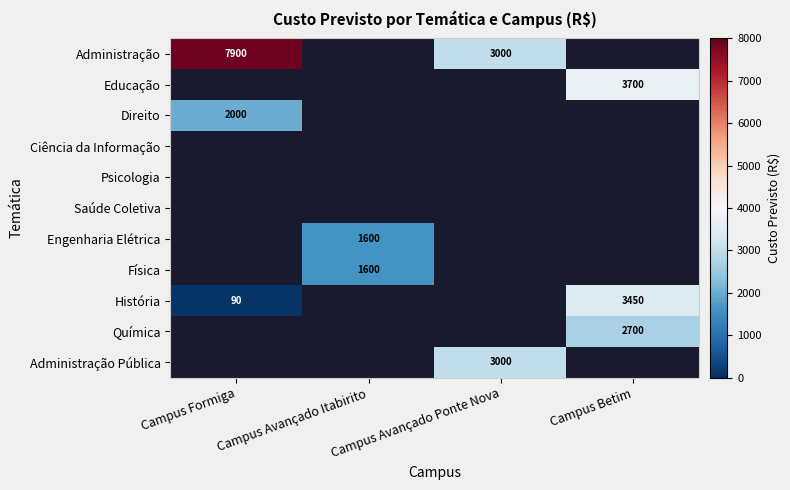

Count the number of data series in this chart.

11